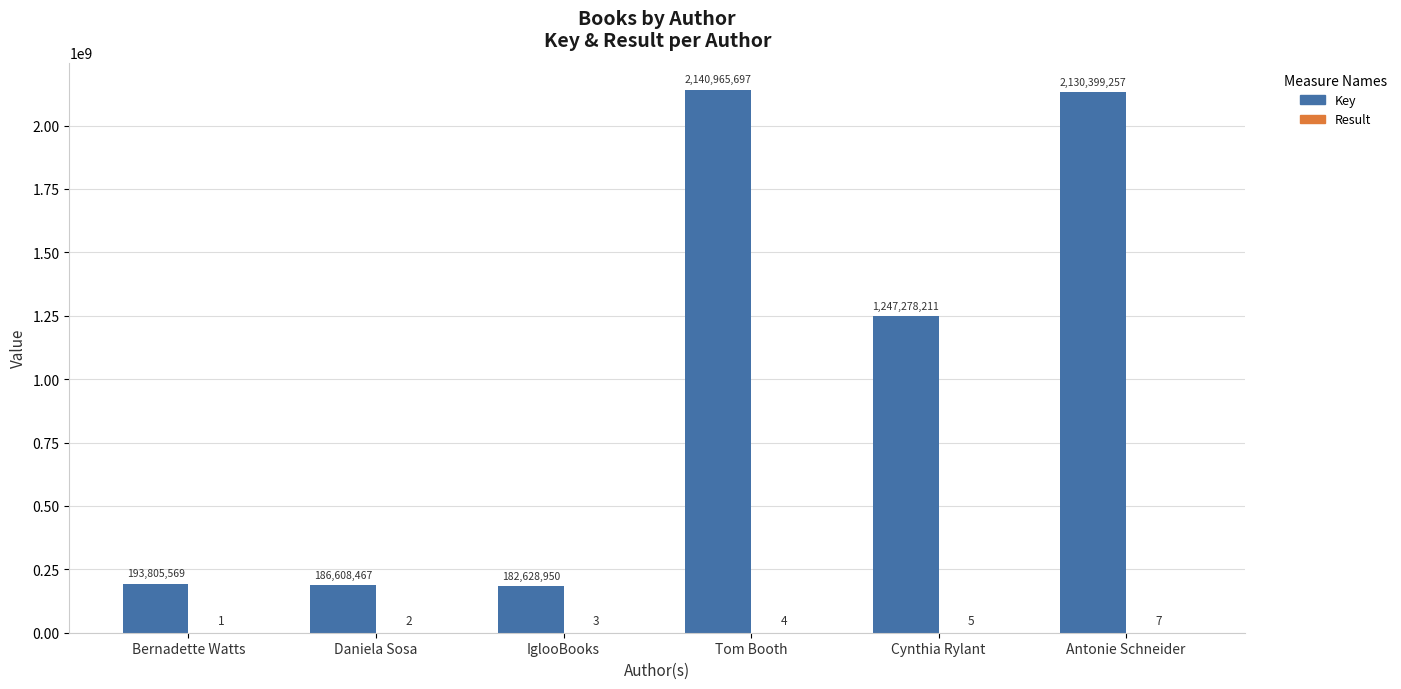

Which series changed the most between Daniela Sosa and Antonie Schneider?

Key